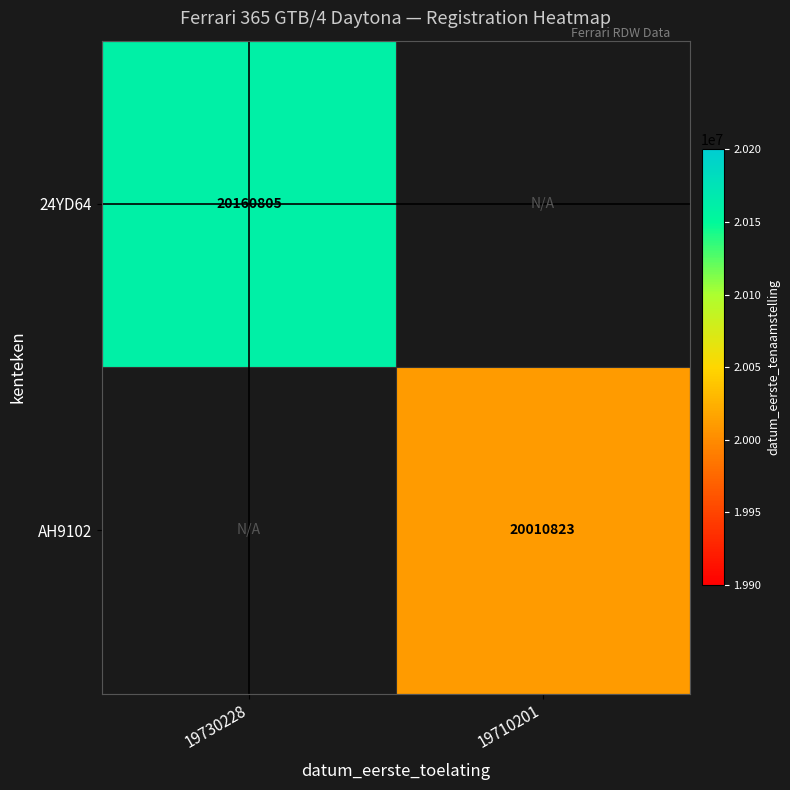

Is it true that AH9102 equals 20010823 at 19710201?

True